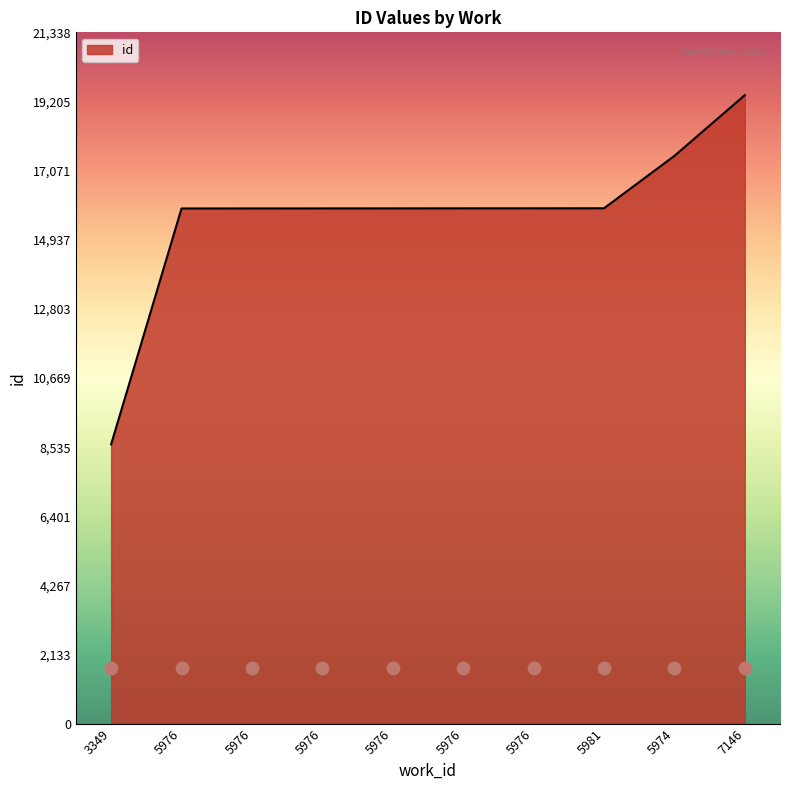

Between 5976 and 3349, which is larger?

5976